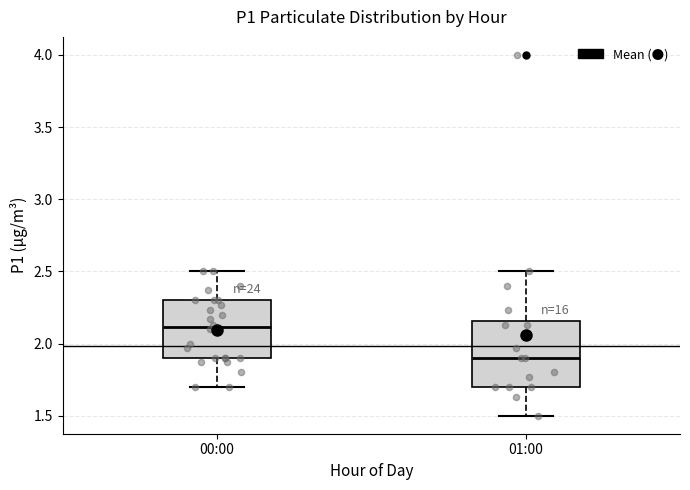

Comparing the boxes themselves (not the whiskers), which one is the tallest?

01:00